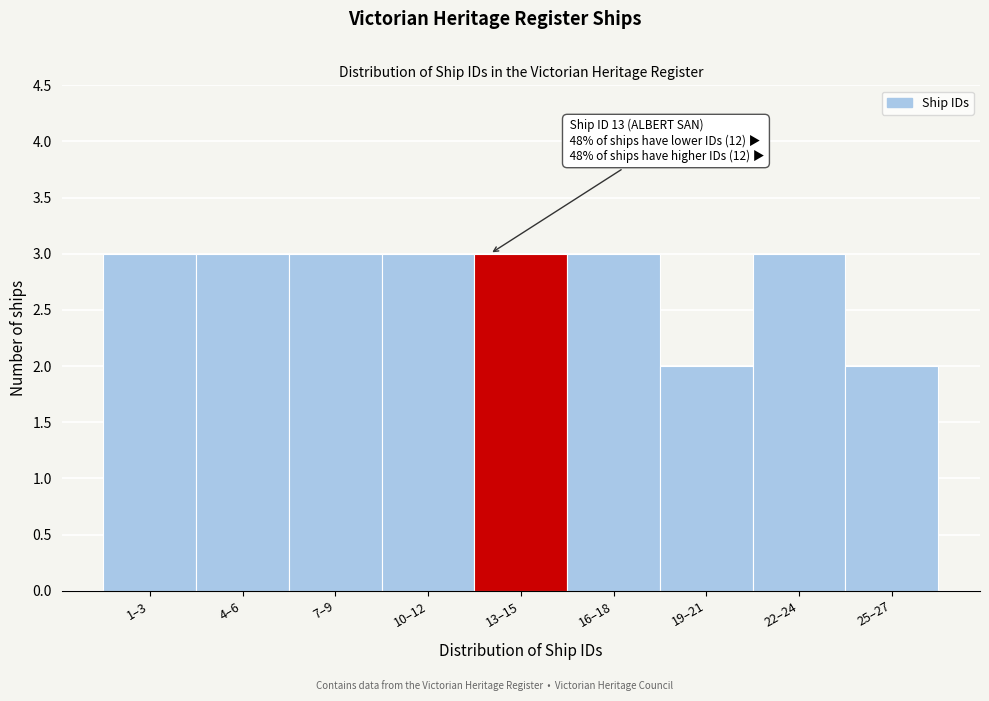

Reading left to right, what are all the values shown in this chart?

1–3=3	4–6=3	7–9=3	10–12=3	13–15=3	16–18=3	19–21=2	22–24=3	25–27=2